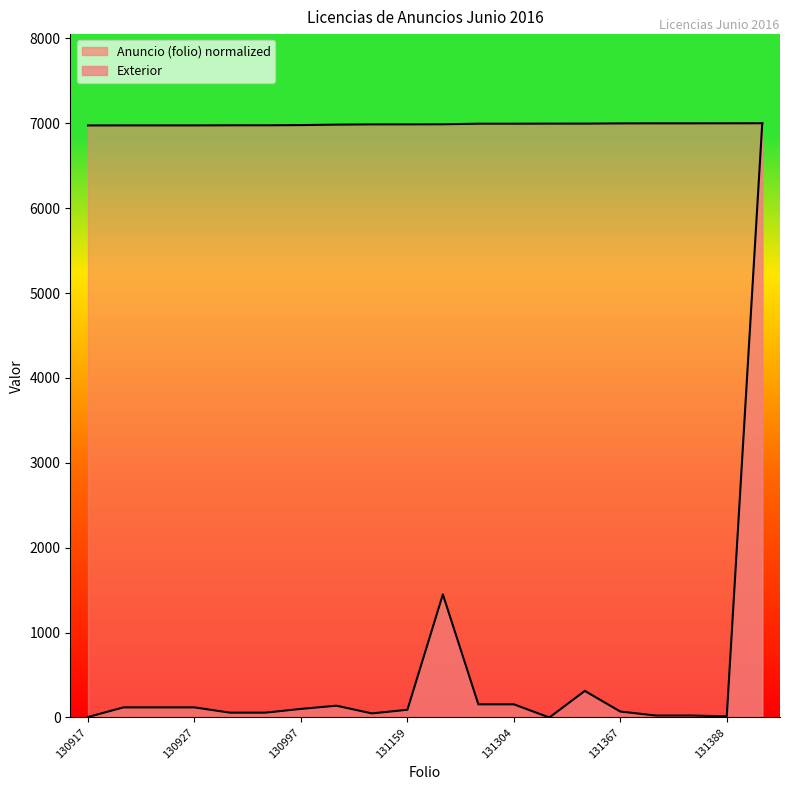

Reading left to right, list all the values displayed in this chart.

Anuncio (folio): 130917=6974.2	130925=6974.6	130926=6974.6	130927=6974.7	130948=6975.8	130949=6975.9	130997=6978.4	131095=6983.6	131154=6986.8	131159=6987.1	131178=6988.1	131303=6994.7	131304=6994.8	131318=6995.5	131322=6995.7	131367=6998.1	131382=6998.9	131383=6999.0	131388=6999.3	131402=7000.0
Exterior: 130917=6.0	130925=119.0	130926=119.0	130927=119.0	130948=57.0	130949=57.0	130997=101.0	131095=139.0	131154=48.0	131159=91.0	131178=1450.0	131303=155.0	131304=155.0	131318=0.0	131322=313.0	131367=70.0	131382=23.0	131383=23.0	131388=14.0	131402=7000.0